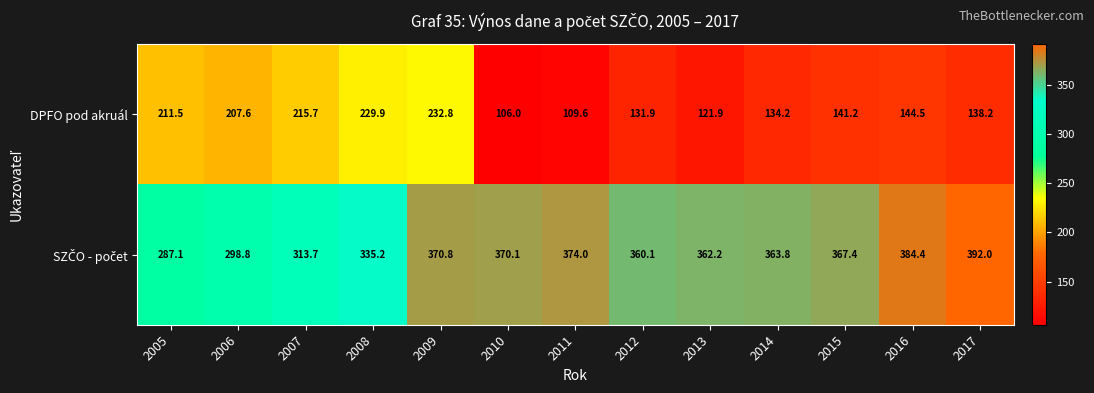

What is the total value across all series at 2017?

530.2